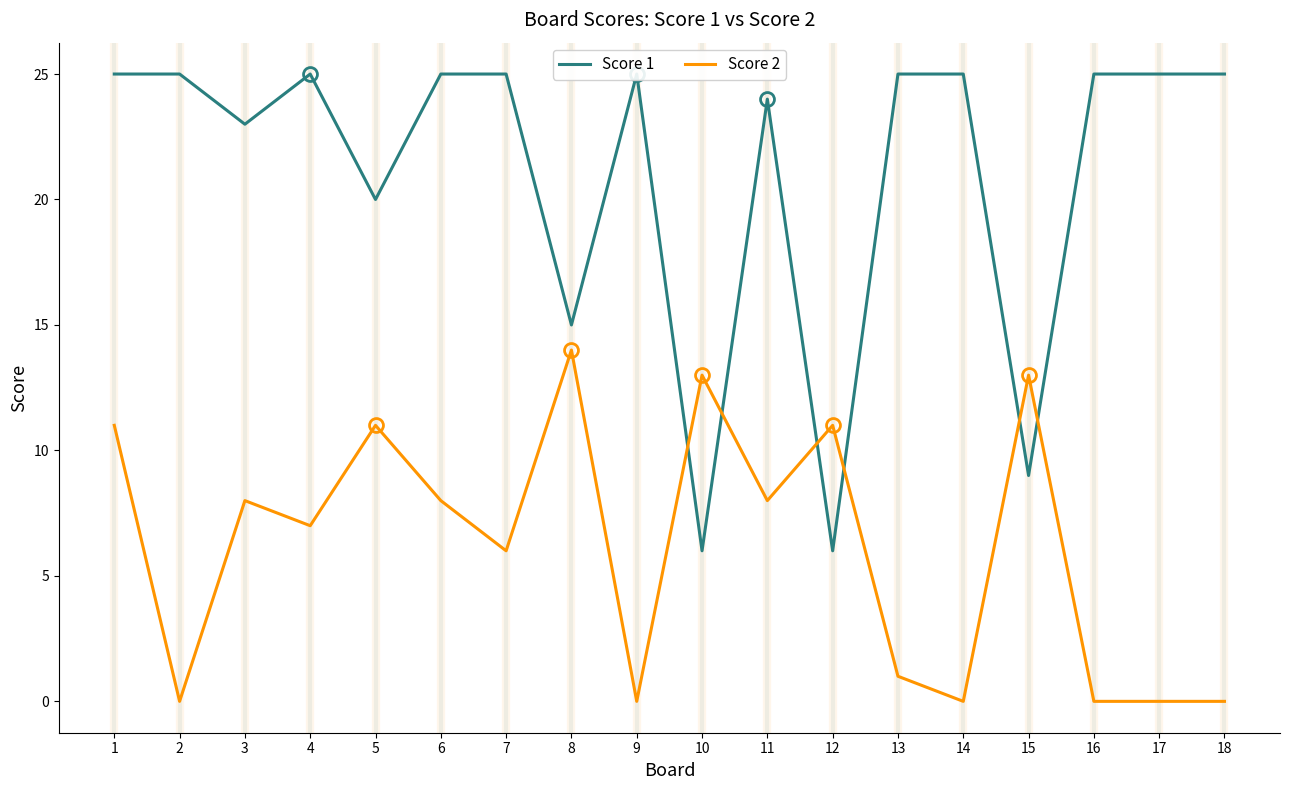

Which series changed the most between 1 and 10?

Score 1